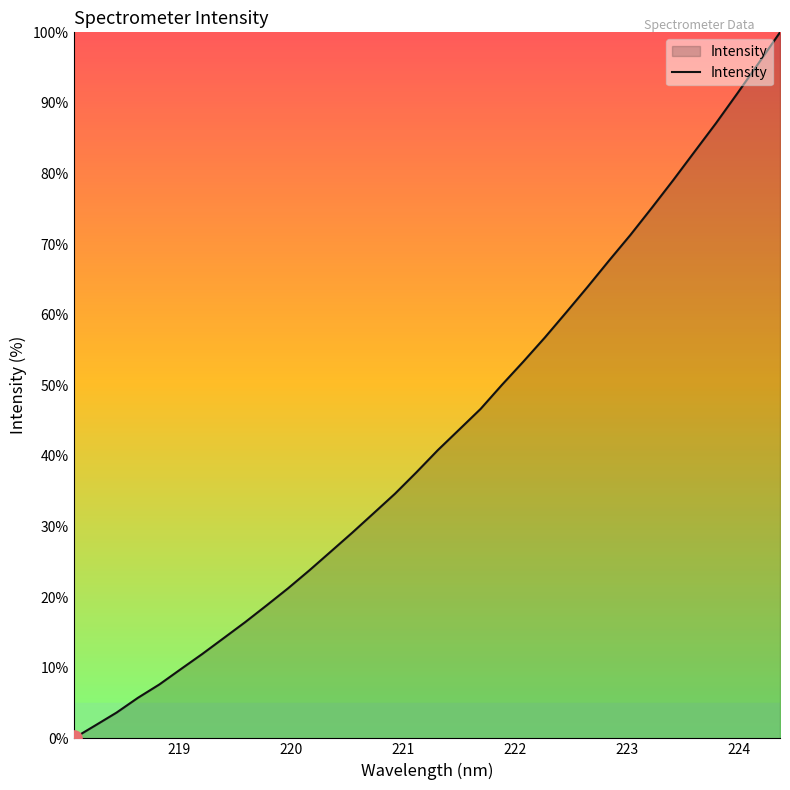

What is the maximum value shown in the chart?

100.0